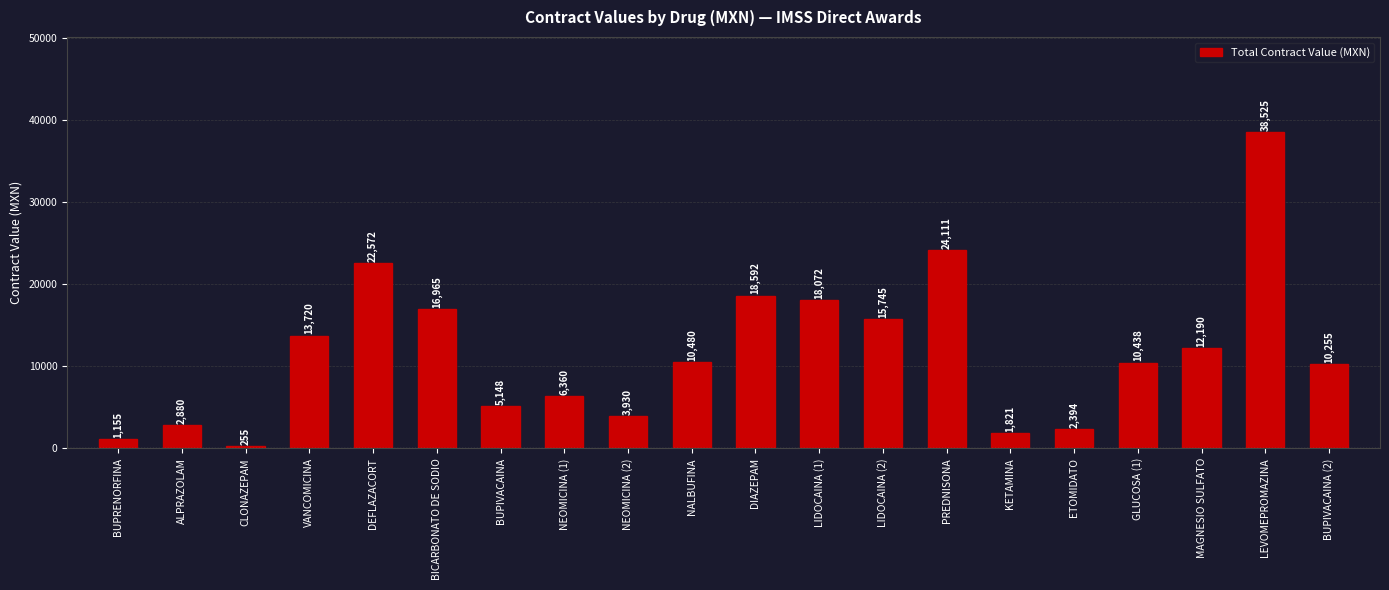

How many data points does each series have?

20